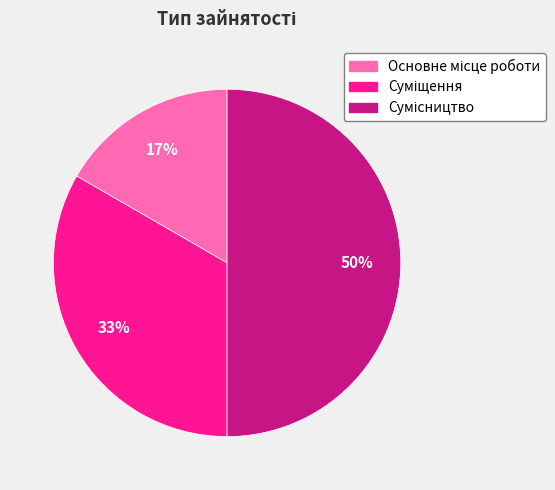

To the nearest percent, what is the average slice percentage?

33%